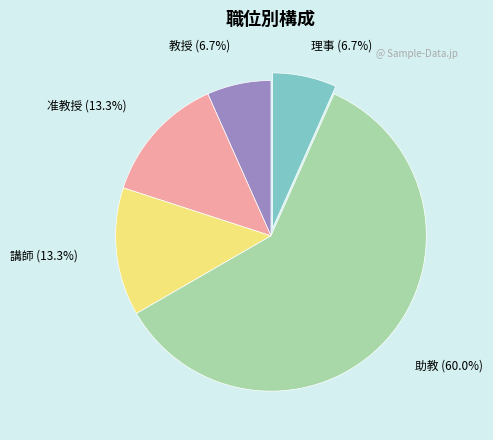

Is it true that 助教 is 49% of the pie?

False